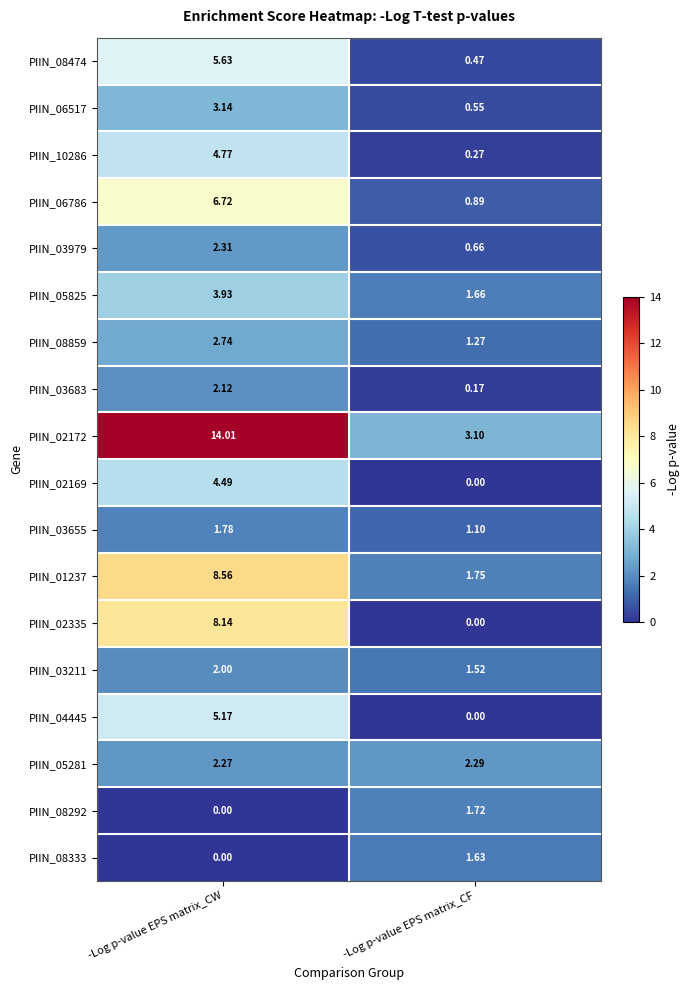

At which label does PIIN_02172 reach its peak?

-Log p-value EPS matrix_CW